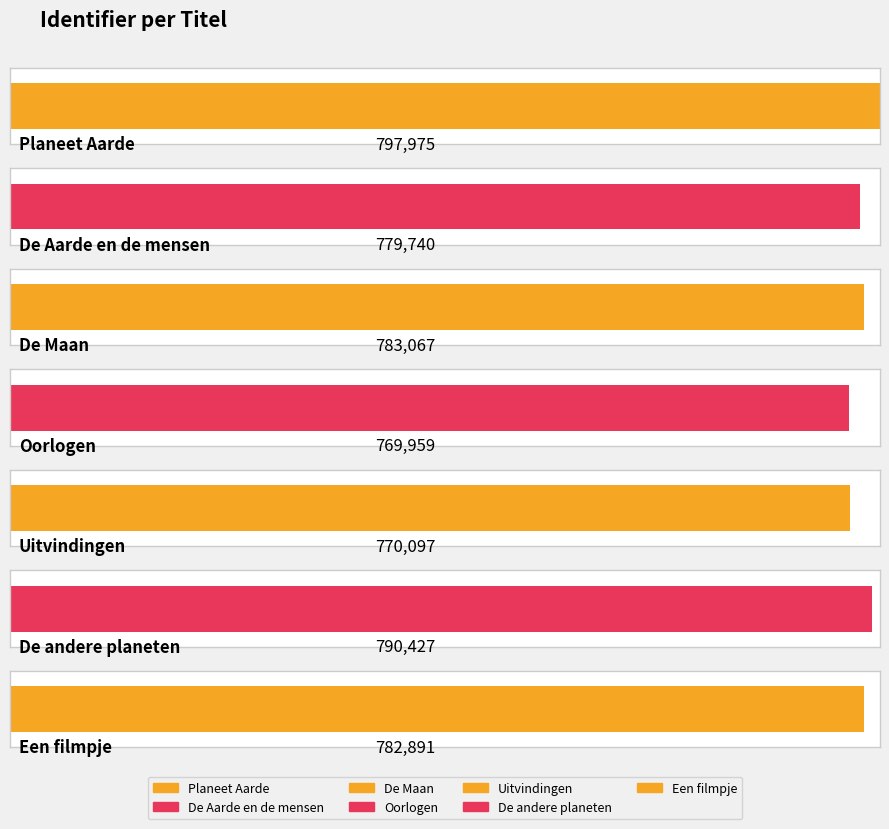

Reading left to right, transcribe all the data shown in this chart.

797975	779740	783067	769959	770097	790427	782891